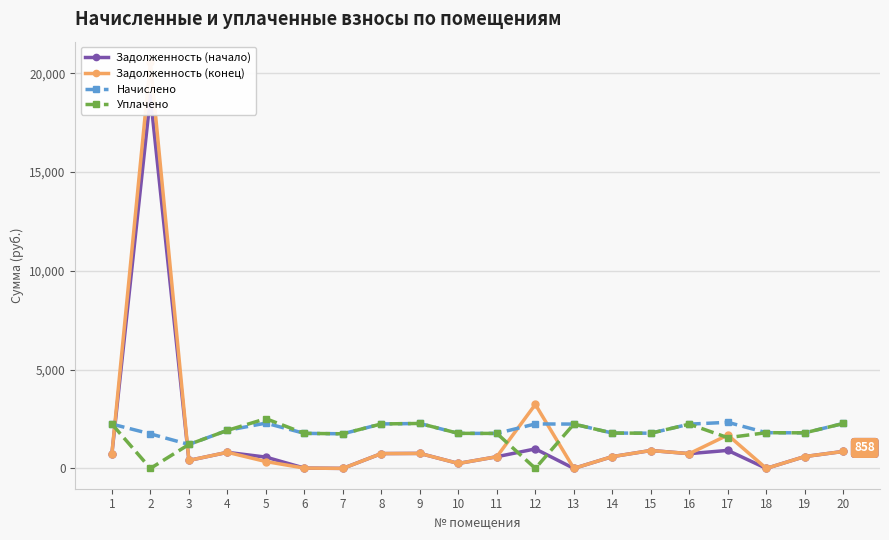

How many interior local valleys does the Задолженность (начало) series have?

6